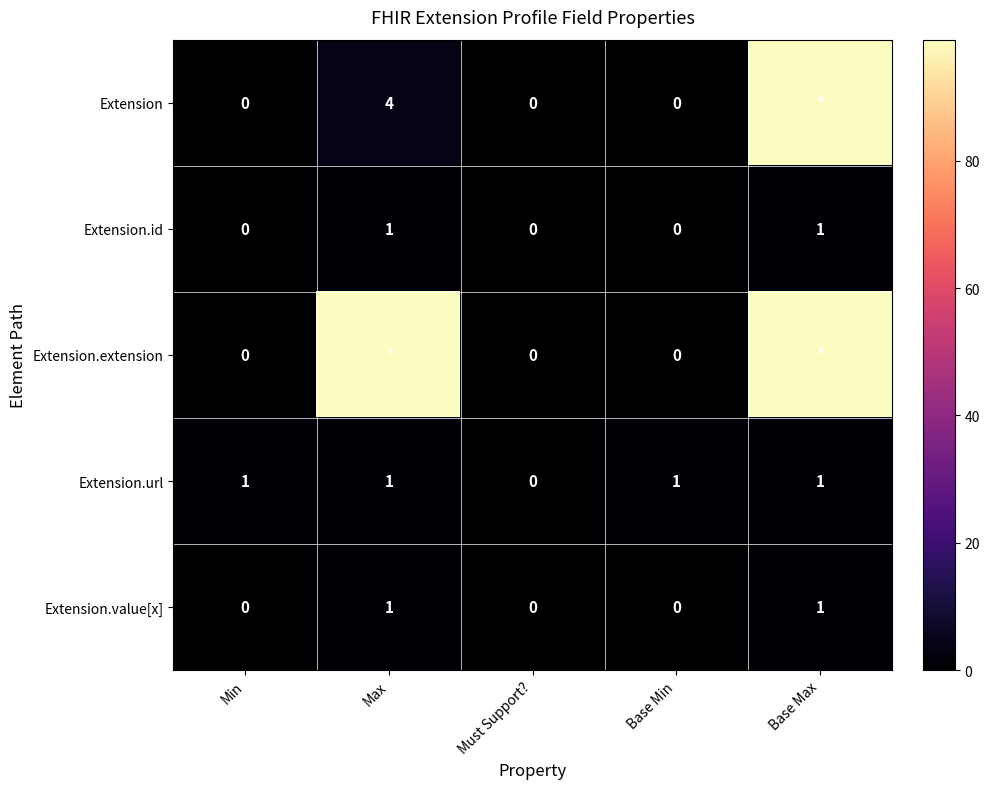

How many Extension.id values are between 0 and 1?

5